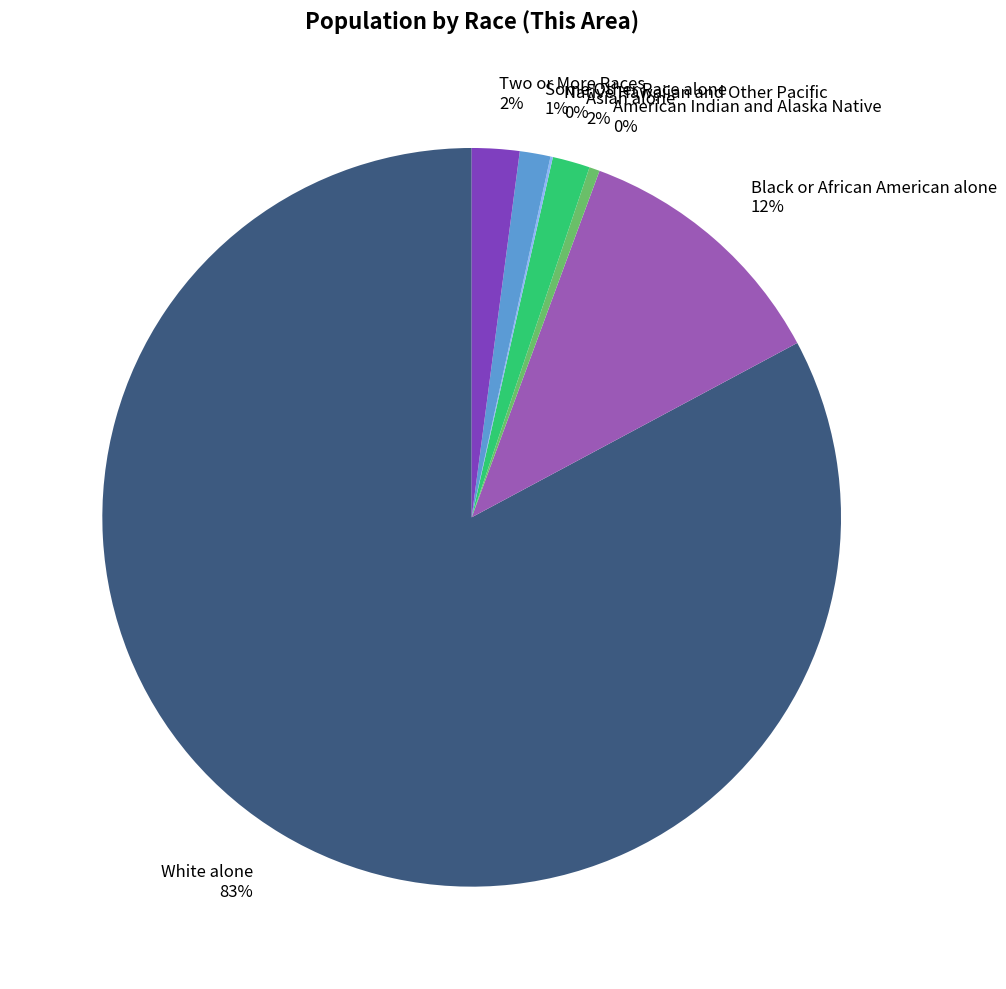

True or false: Black or African American alone accounts for 12% of the total.

True